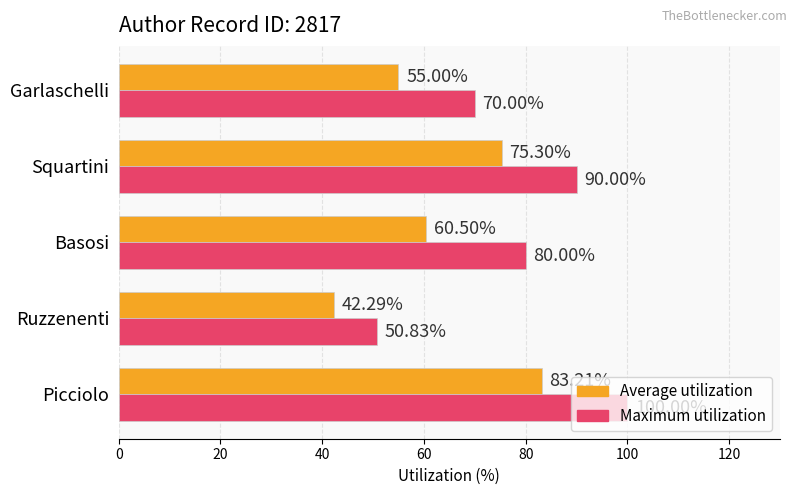

What is the smallest value displayed?

42.3